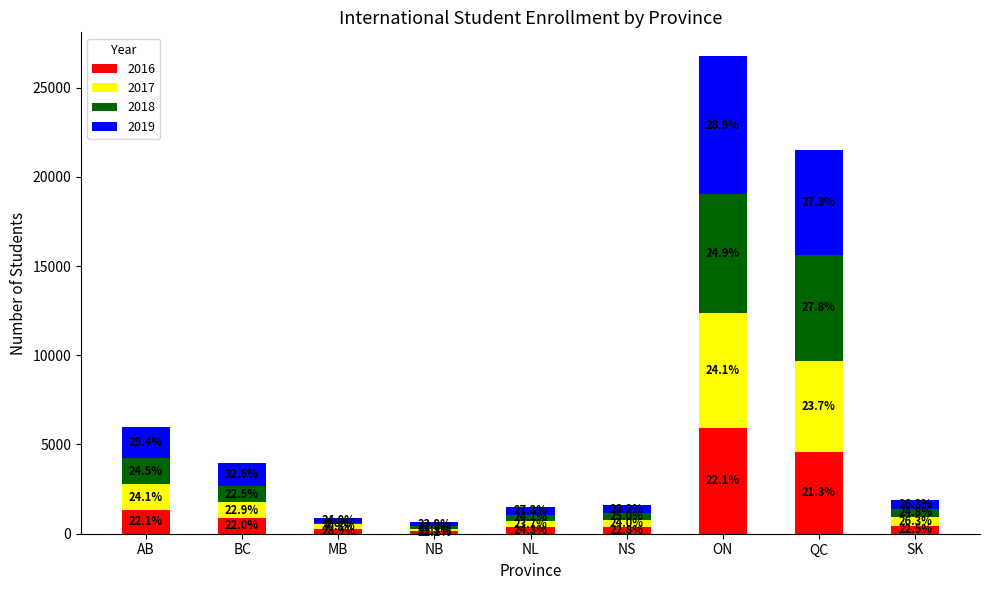

Does the chart contain stacked bars?

Yes